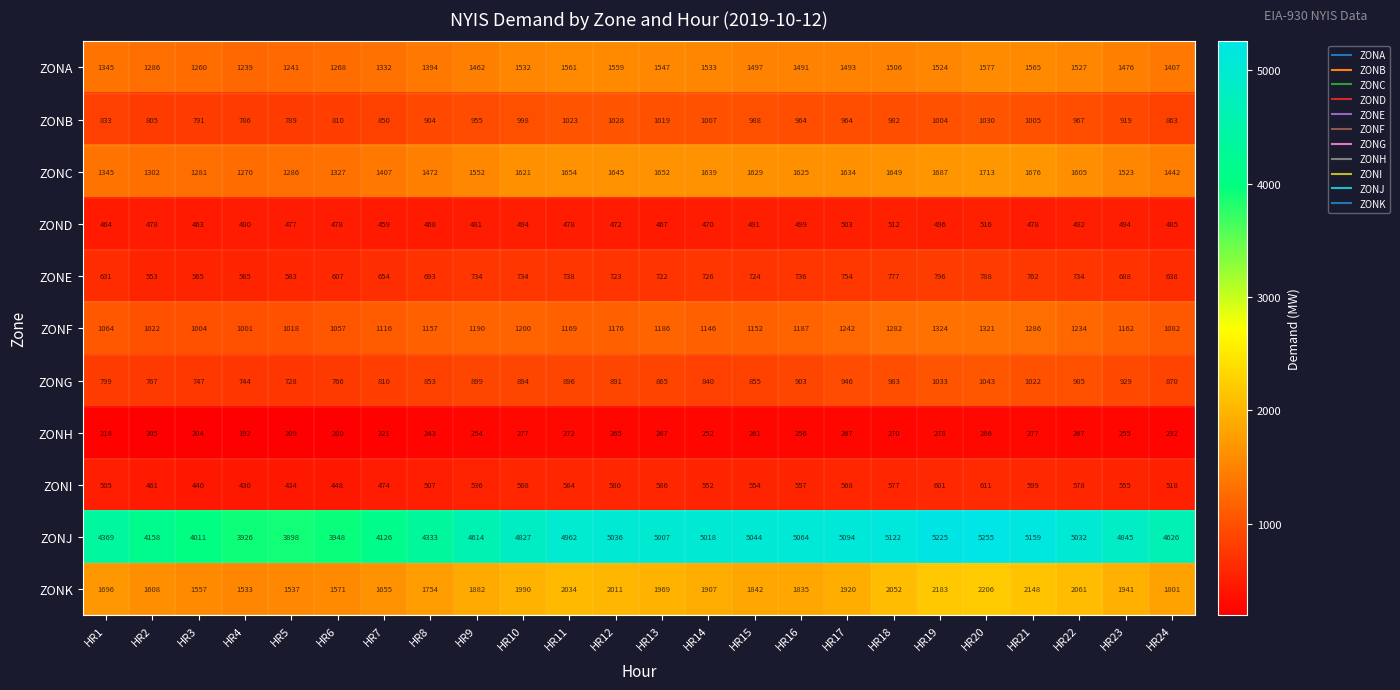

At which category is the sum across all series the highest?

HR20